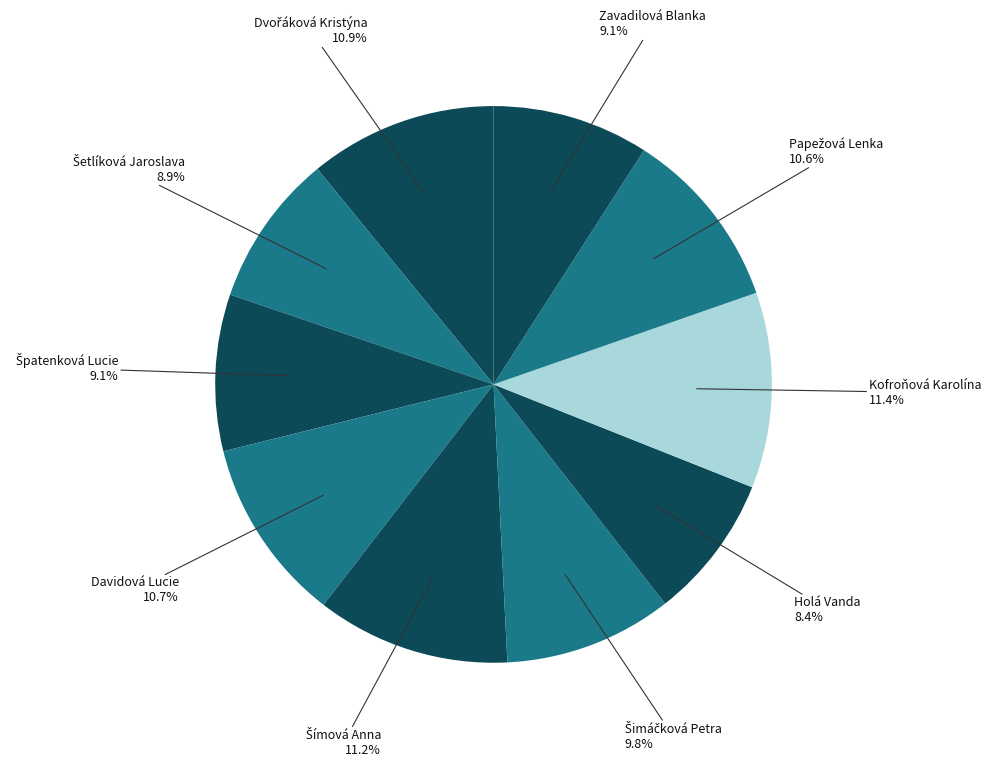

How many segments does this pie chart have?

10